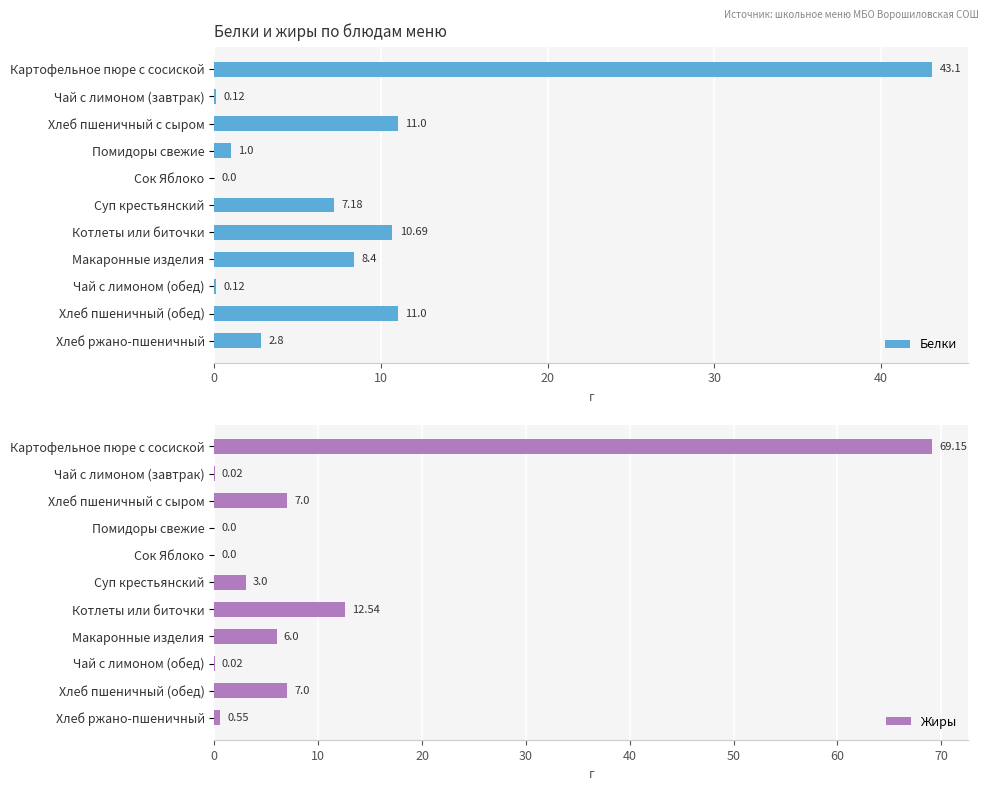

What is the sum of all Белки values?

95.4